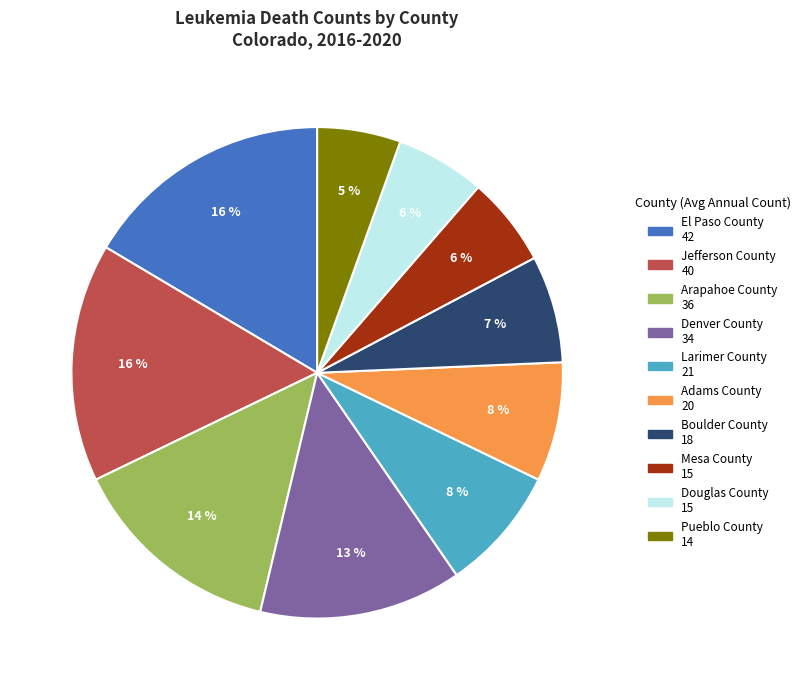

Count the number of slices in the pie.

10